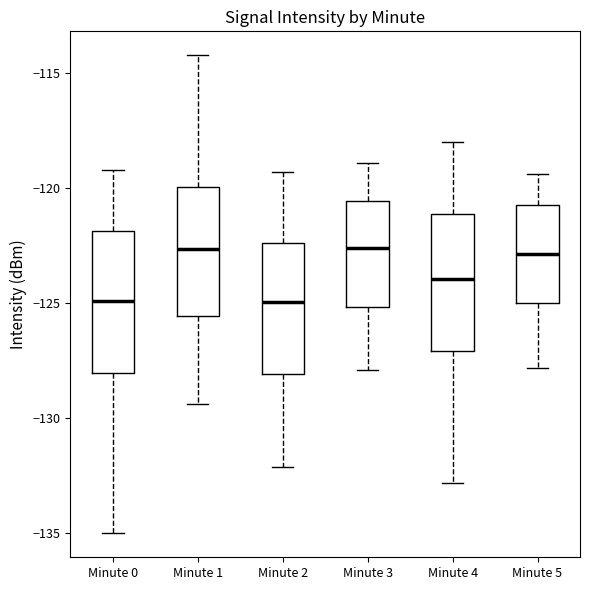

Reading left to right, read every box against the y-axis: the position of its median line, the range the box covers, and the ends of its whiskers. The values are not printed on the chart, so give them approximately, as read against the axis.

Minute 0: median -125.0, box -128.0 to -122.0, whiskers -135.0 to -119.0
Minute 1: median -122.5, box -125.5 to -120.0, whiskers -129.5 to -114.0
Minute 2: median -125.0, box -128.0 to -122.5, whiskers -132.0 to -119.5
Minute 3: median -122.5, box -125.0 to -120.5, whiskers -128.0 to -119.0
Minute 4: median -124.0, box -127.0 to -121.0, whiskers -133.0 to -118.0
Minute 5: median -123.0, box -125.0 to -120.5, whiskers -128.0 to -119.5